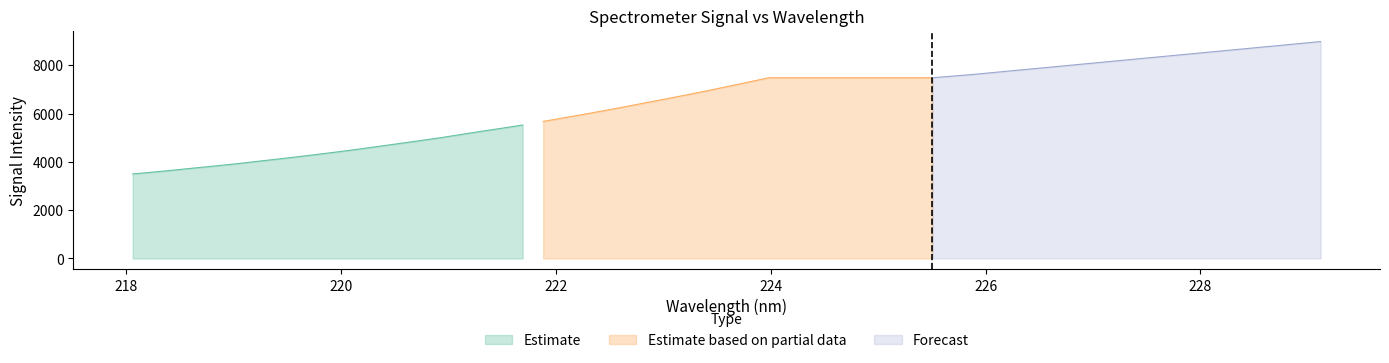

What is the highest value of the Estimate series?

5525.5